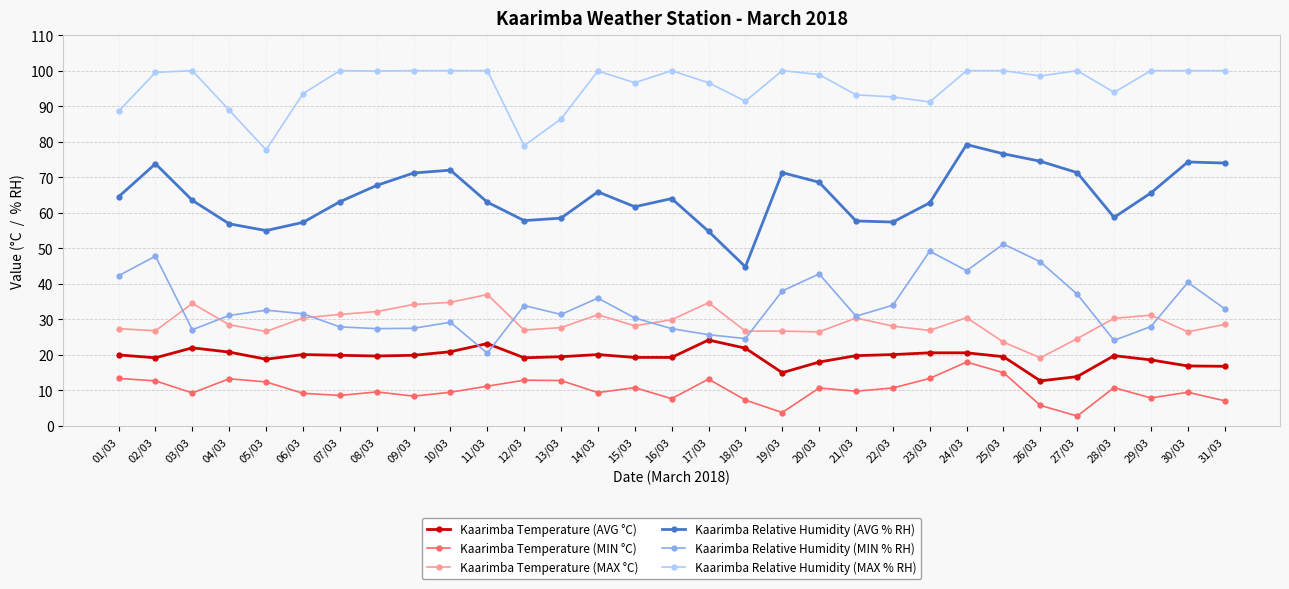

True or false: Kaarimba Relative Humidity (MIN % RH) has a value of 55.8 at 27/03.

False